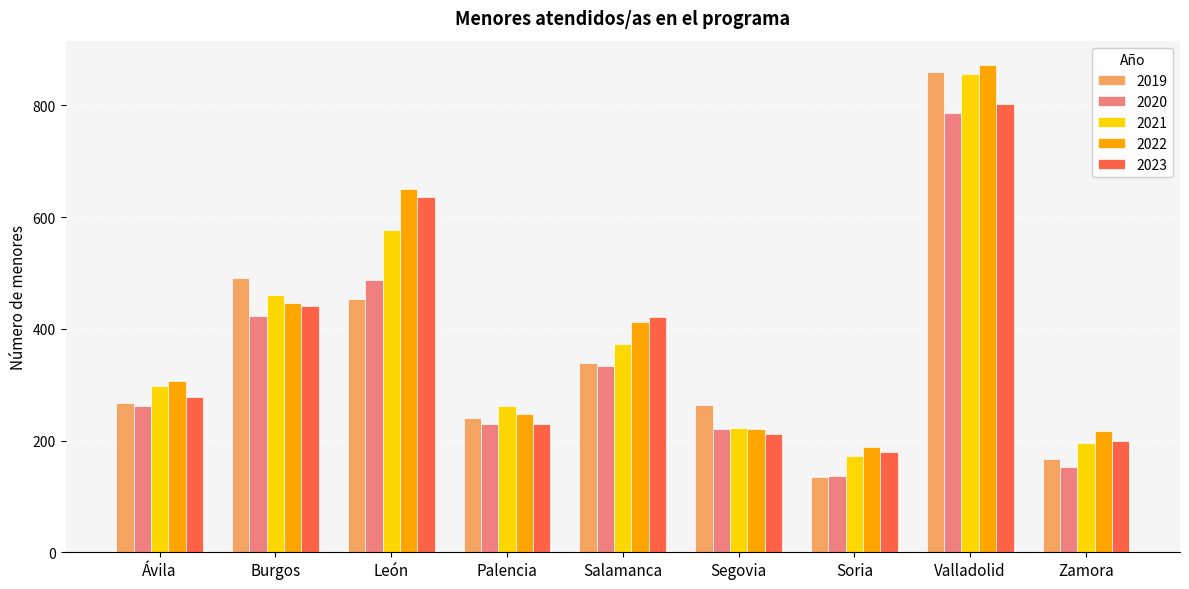

At which category is the sum across all series the highest?

Valladolid